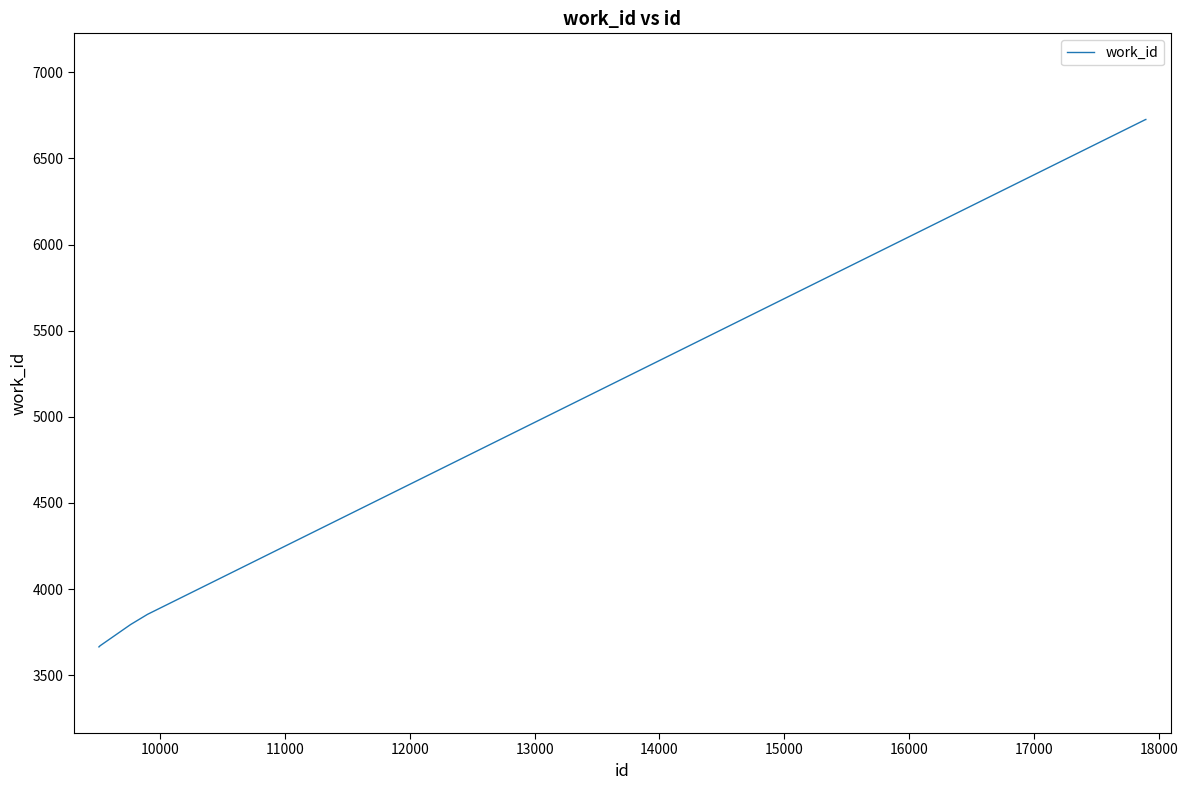

What is the maximum value shown in the chart?

6726